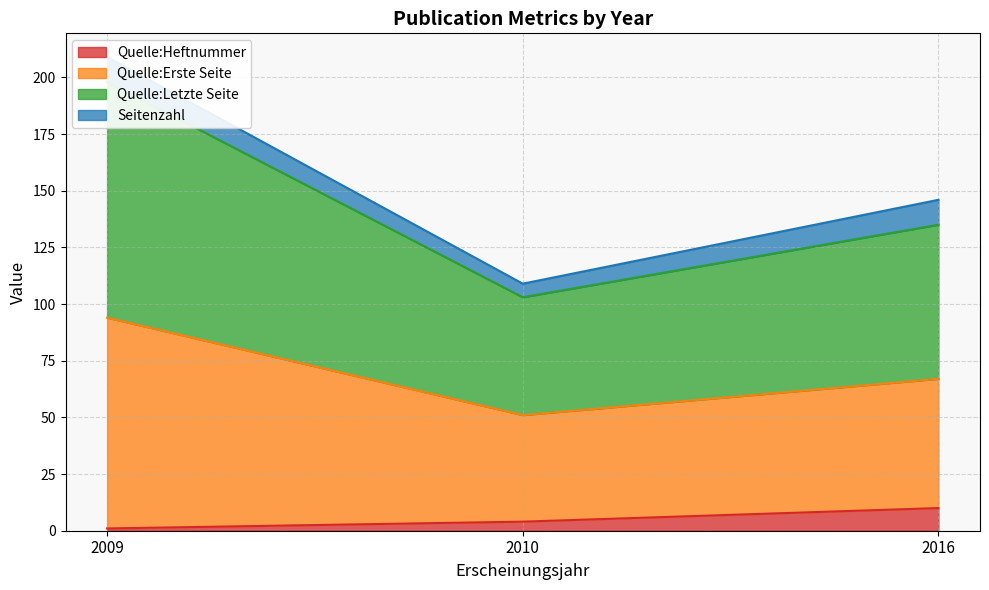

True or false: Quelle:Heftnummer has a value of 4 at 2010.

True